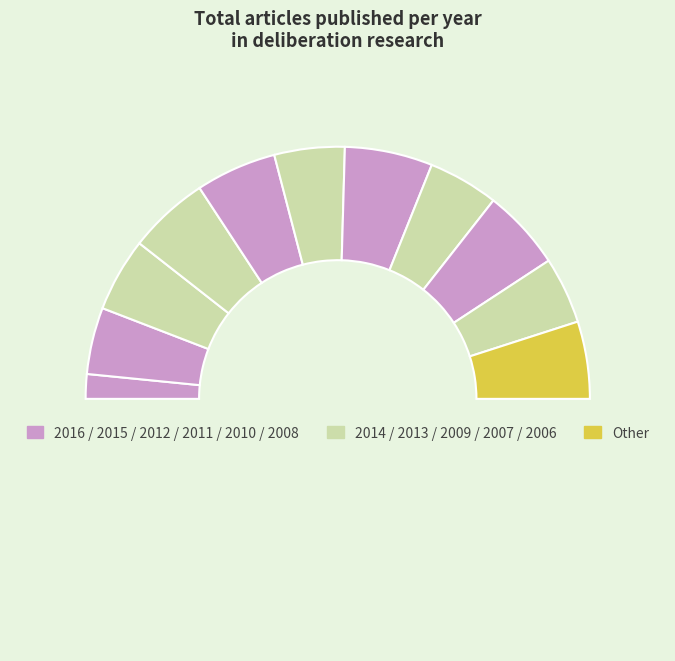

Count the number of slices in the pie.

12